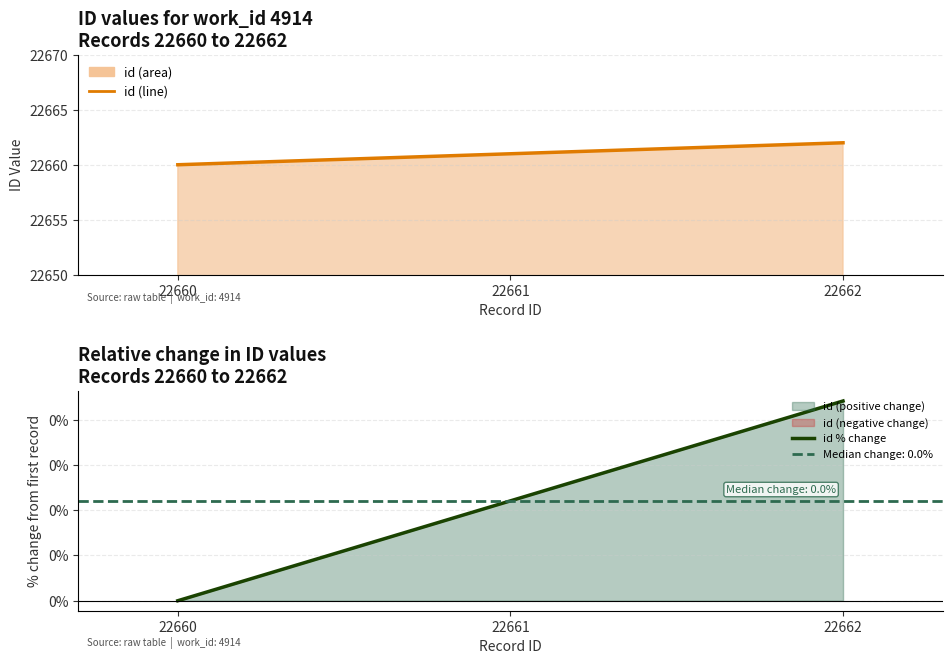

The id % change series shows 0.0 at 22662. True or false?

True